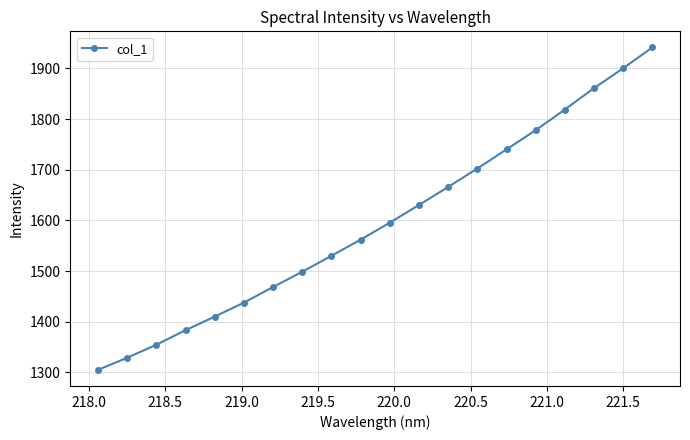

What is the difference between the second highest and second lowest values?

571.4